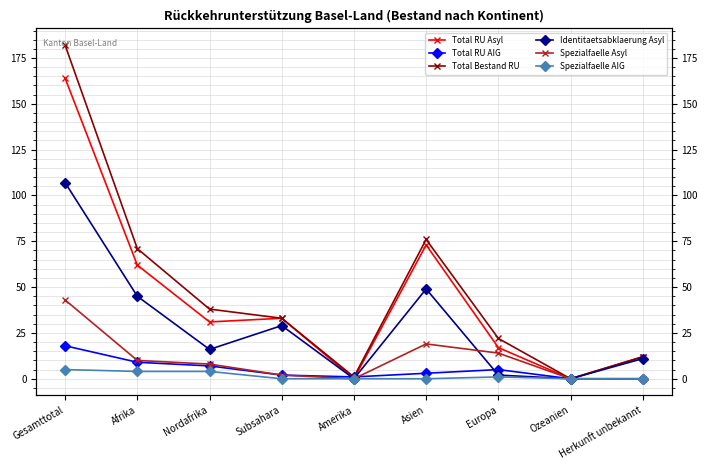

At which category does Spezialfaelle AIG reach its first local peak?

Europa